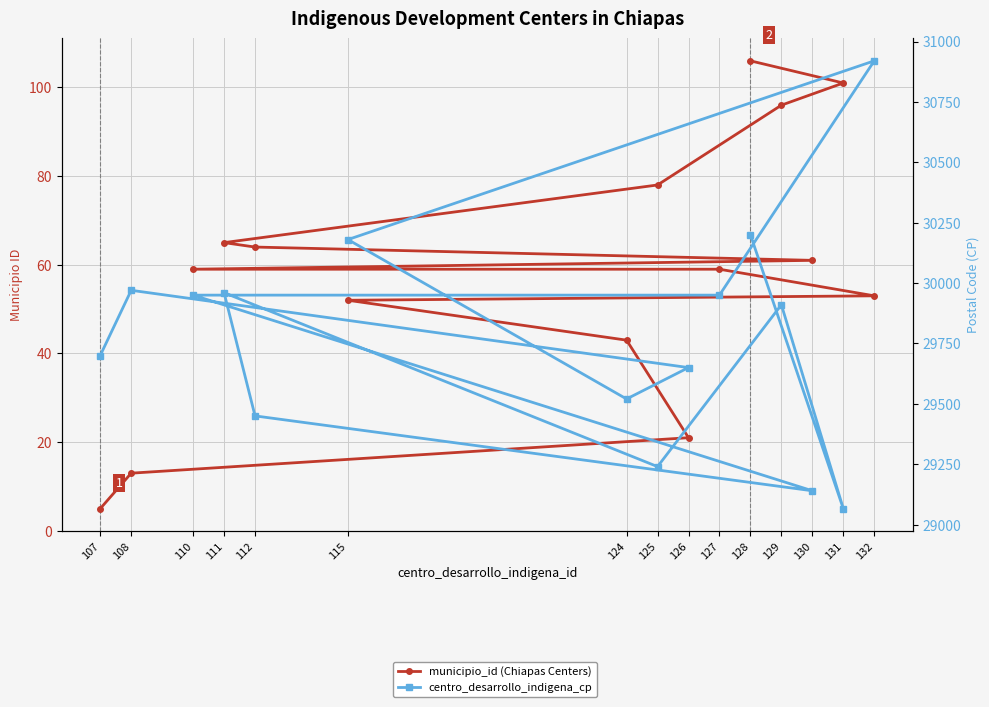

Count the number of data series in this chart.

2